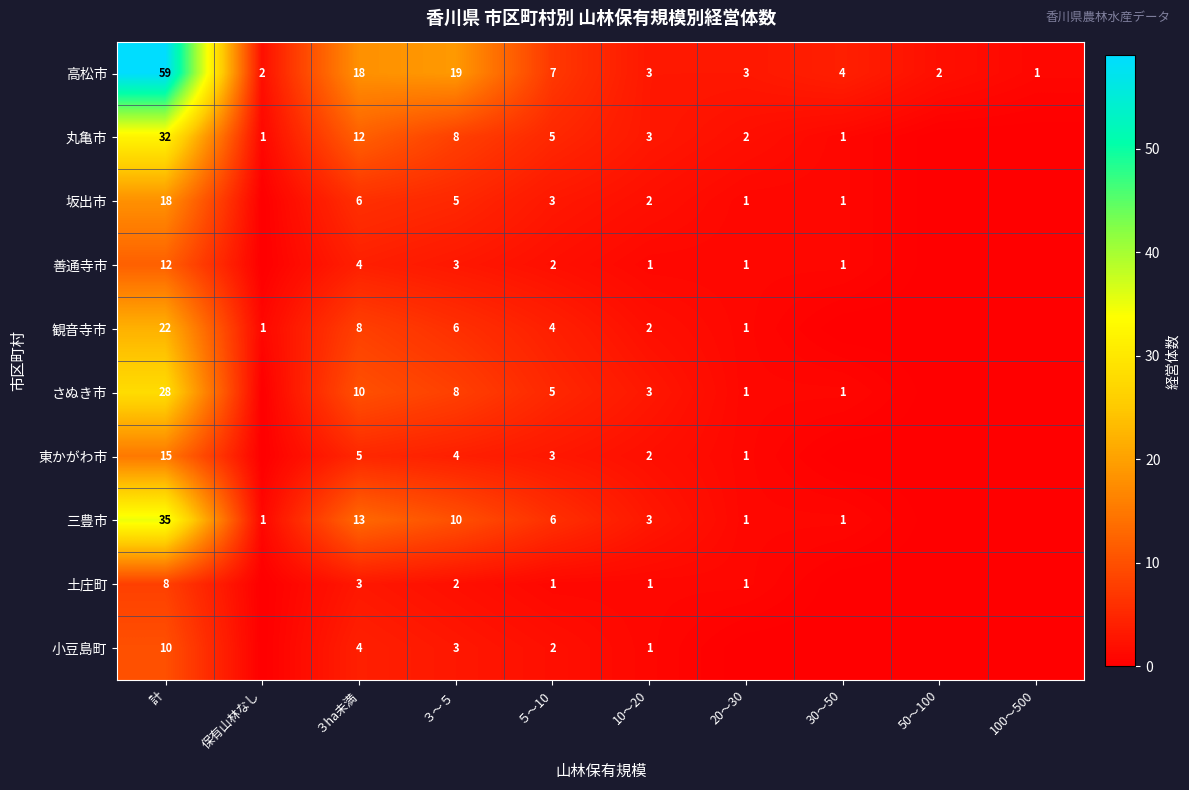

How many categories are shown in the chart?

10